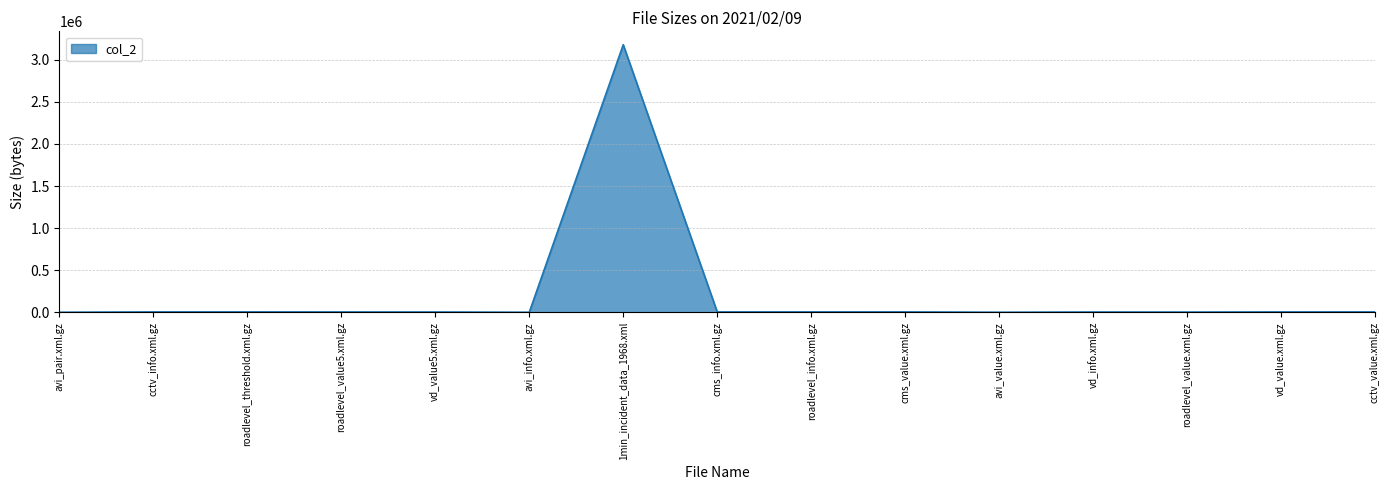

The value at 1min_incident_data_1968.xml is 3178436. True or false?

True